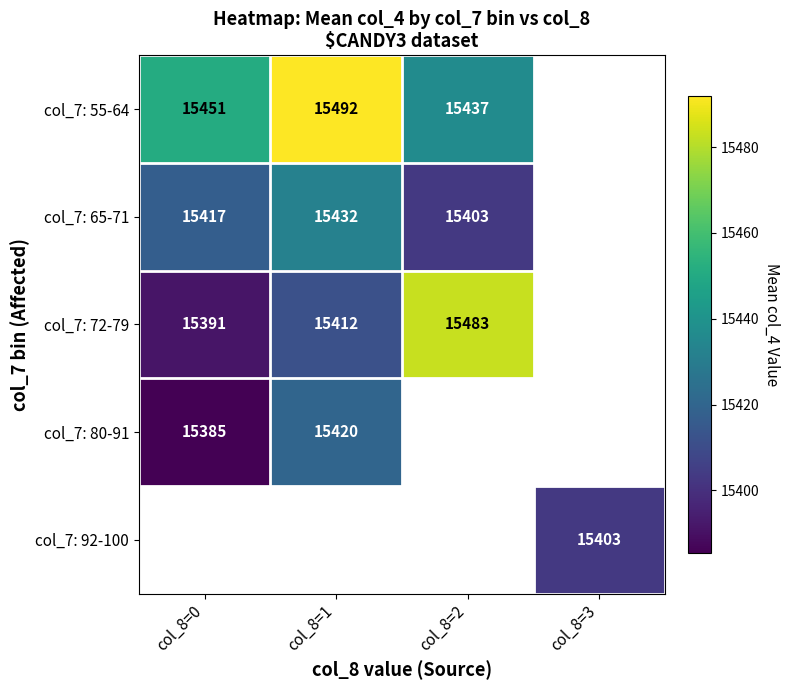

Is the value of col_7: 80-91 at col_8=1 greater than the value of col_7: 65-71 at col_8=1?

No